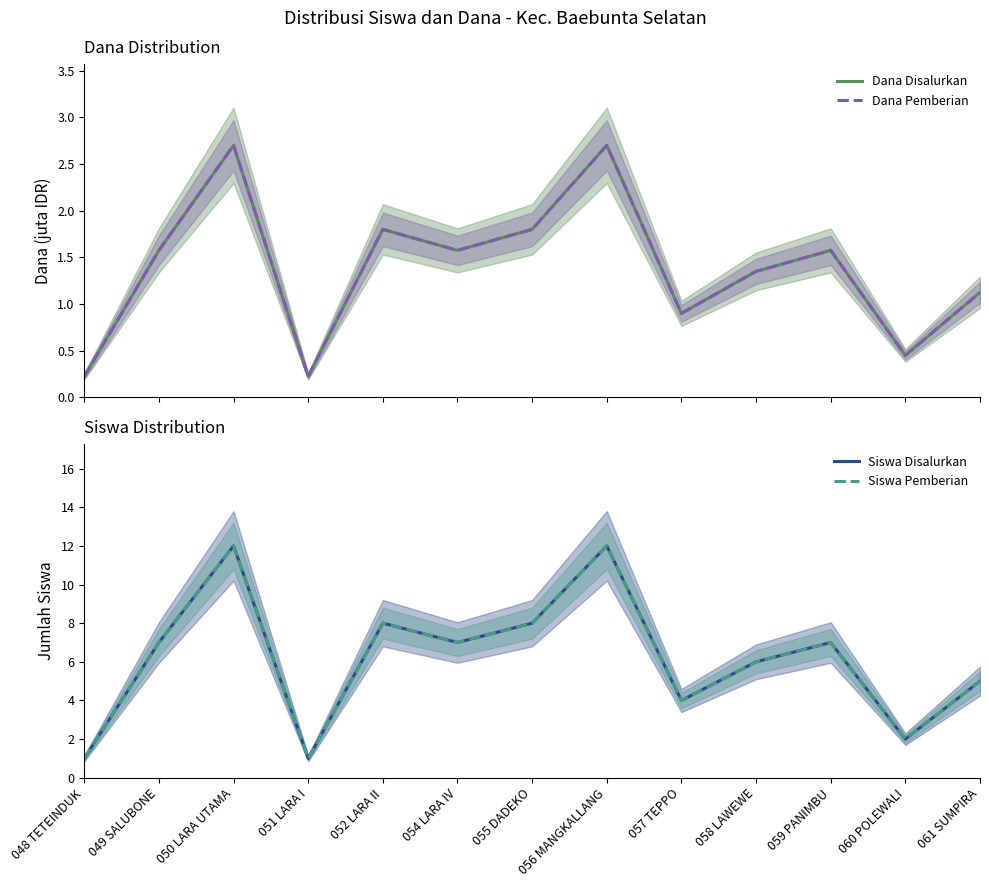

What is the label of the 7th point from the left?

055 DADEKO